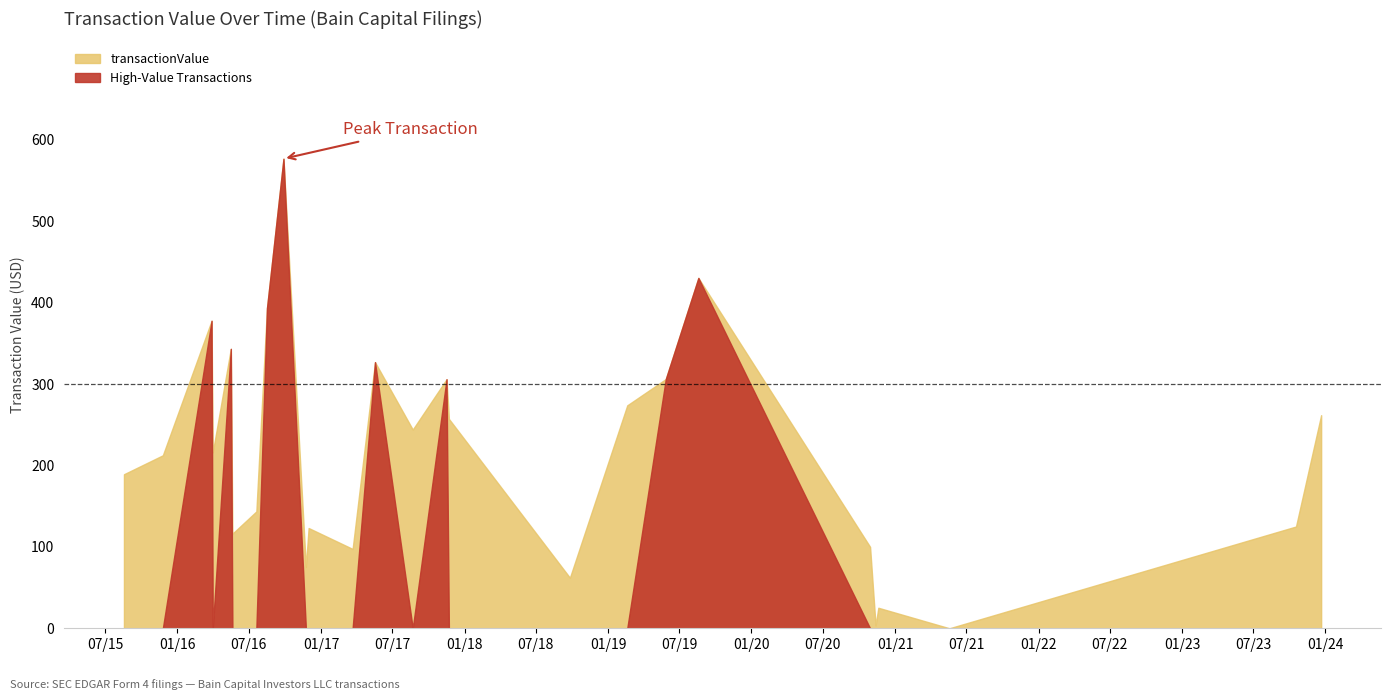

Read the value at 2016-05-16.

343200000